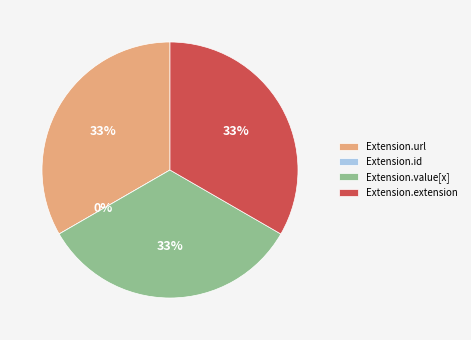

What is the total percentage of Extension.id and Extension.value[x]?

33.3%